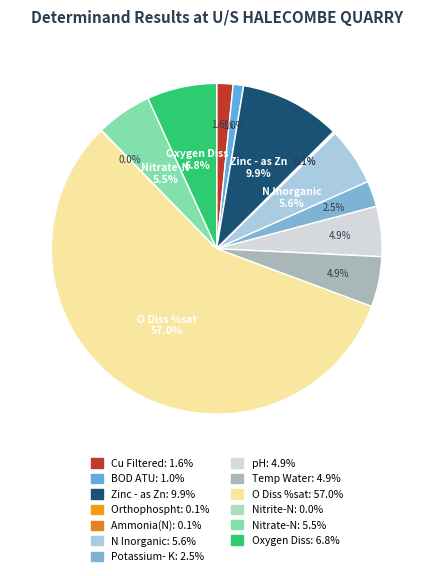

The Temp Water slice represents 5% of the pie. True or false?

True